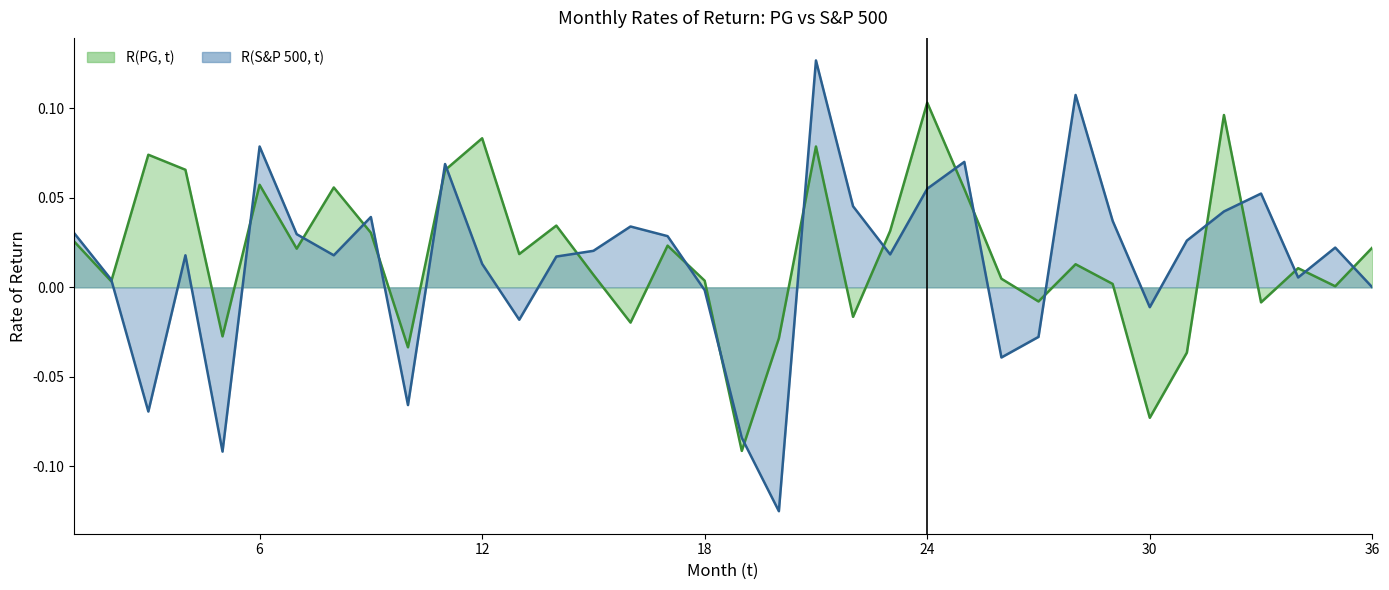

What is the difference between the highest and lowest values at 3?

0.1